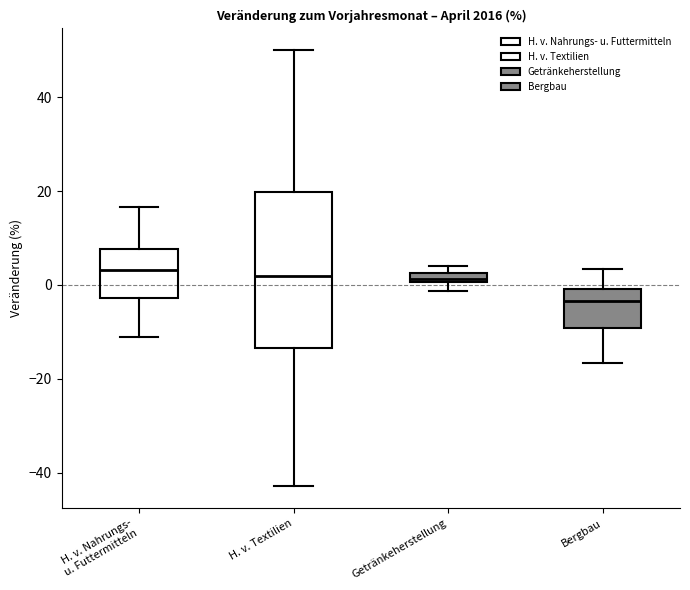

Which box is the tallest, from its lower edge to its upper edge?

H. v. Textilien